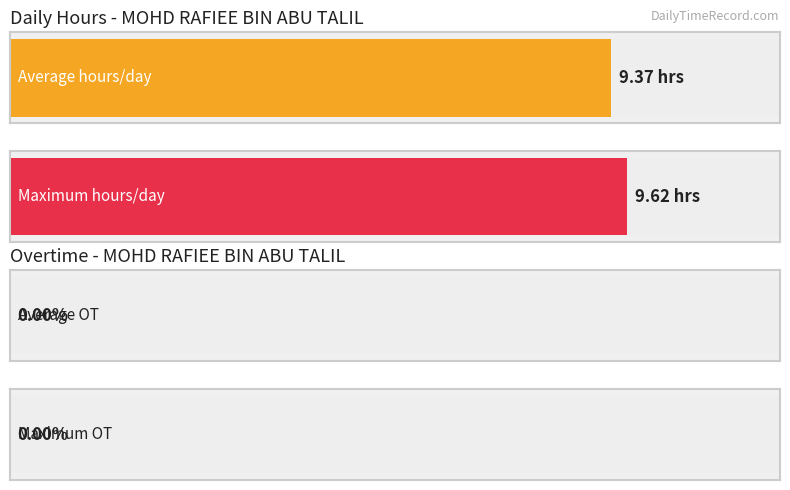

Does the chart contain any negative values?

No